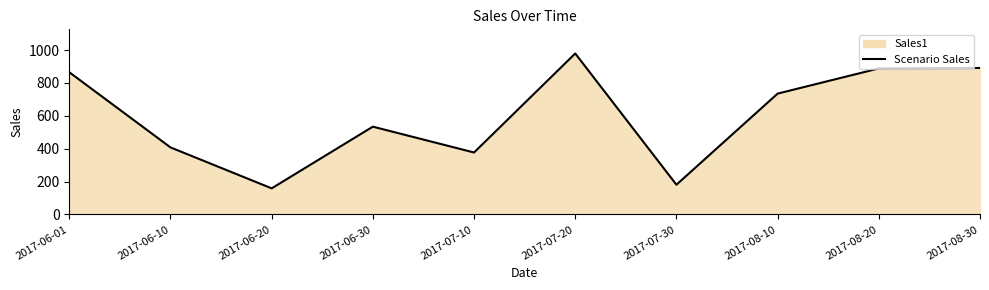

At which label does the data first exceed 735?

2017-06-01